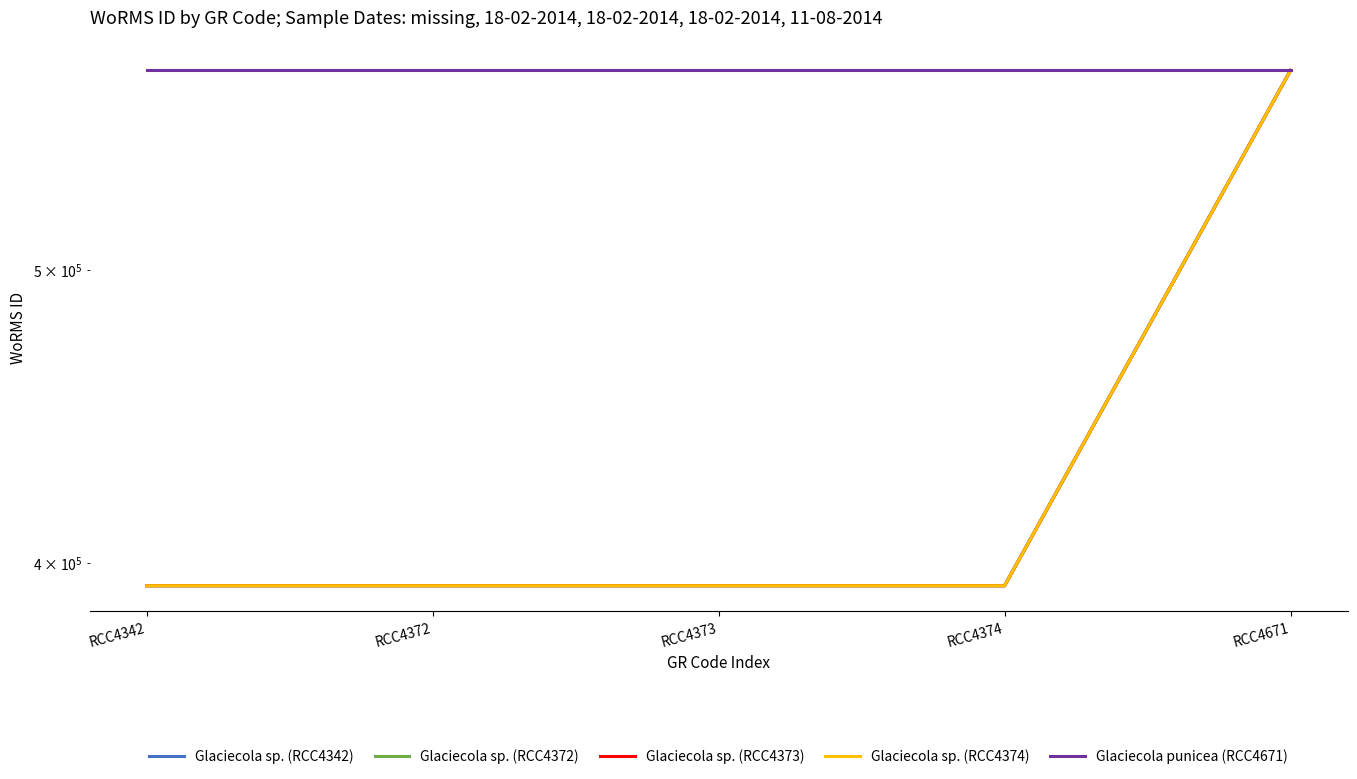

How many lines are shown in the chart?

5